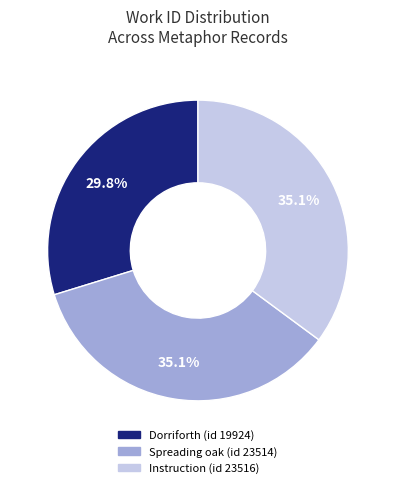

Which has a higher value, Dorriforth (id 19924) or Spreading oak (id 23514)?

Spreading oak (id 23514)